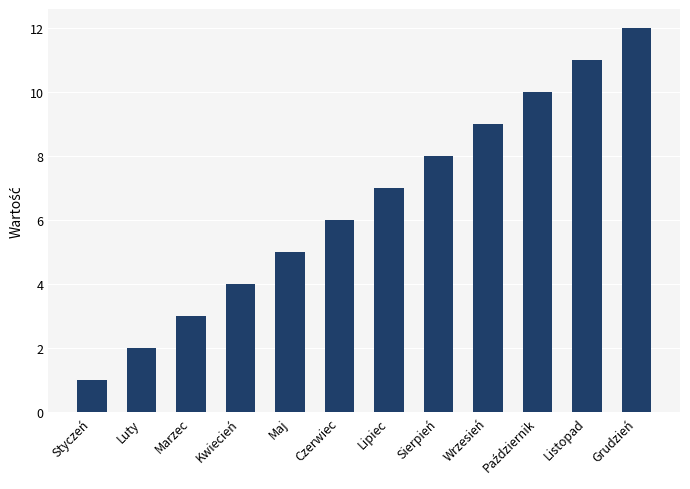

Reading left to right, transcribe all the data shown in this chart.

1	2	3	4	5	6	7	8	9	10	11	12